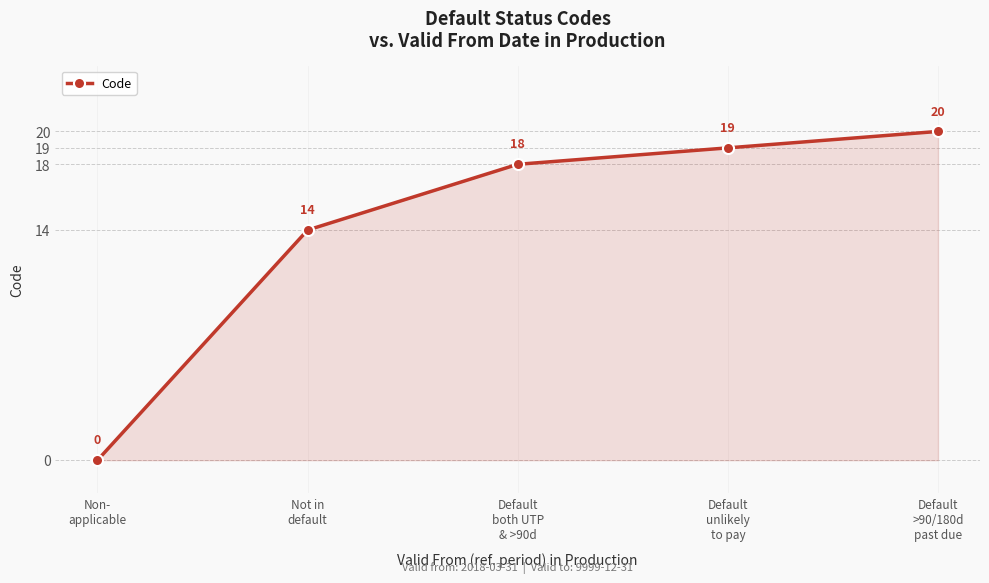

Reading left to right, transcribe all the data shown in this chart.

0	14	18	19	20